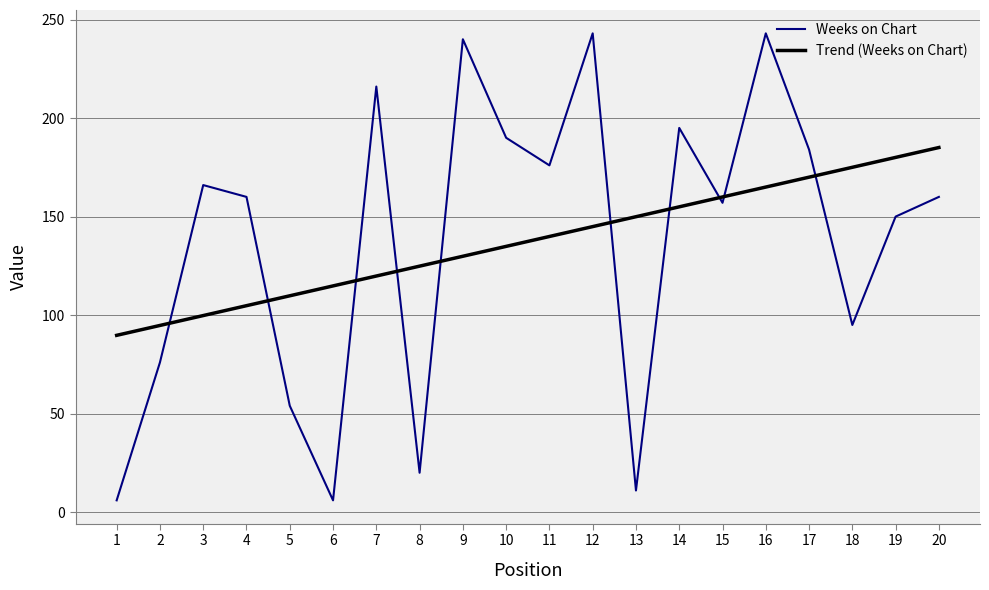

The value of Weeks on Chart at 5 is 54.0. True or false?

True